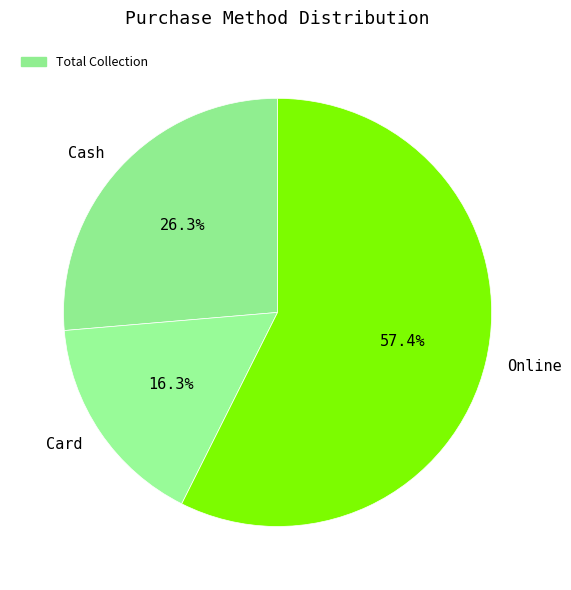

Which category accounts for the majority?

Online